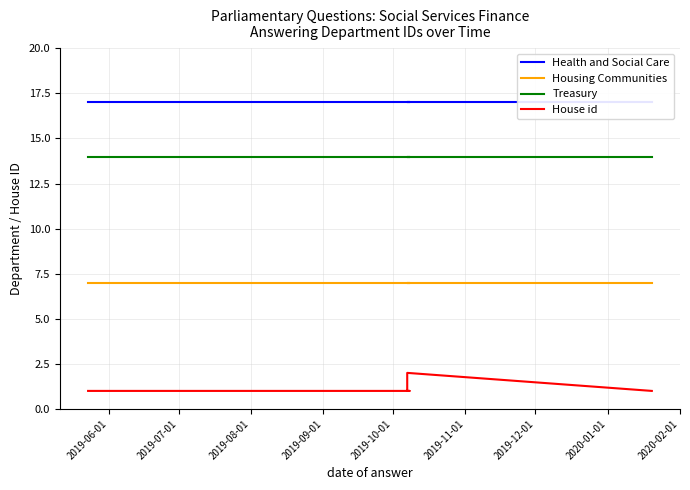

True or false: House id and Health and Social Care intersect in this chart.

False